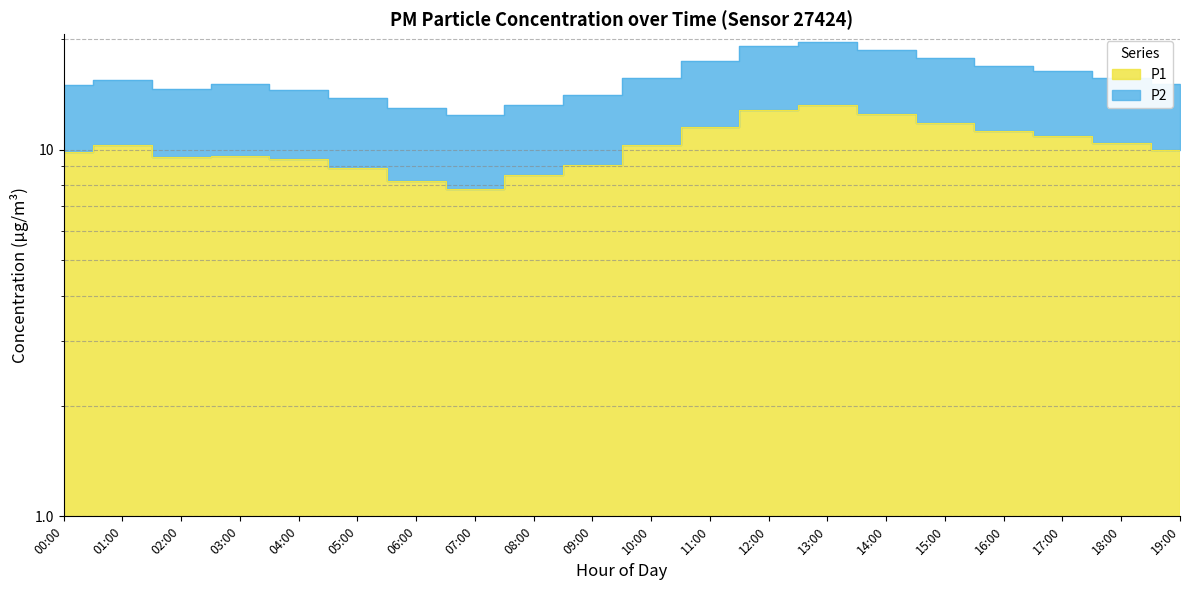

True or false: P1 has more than 0 interior local peaks.

True